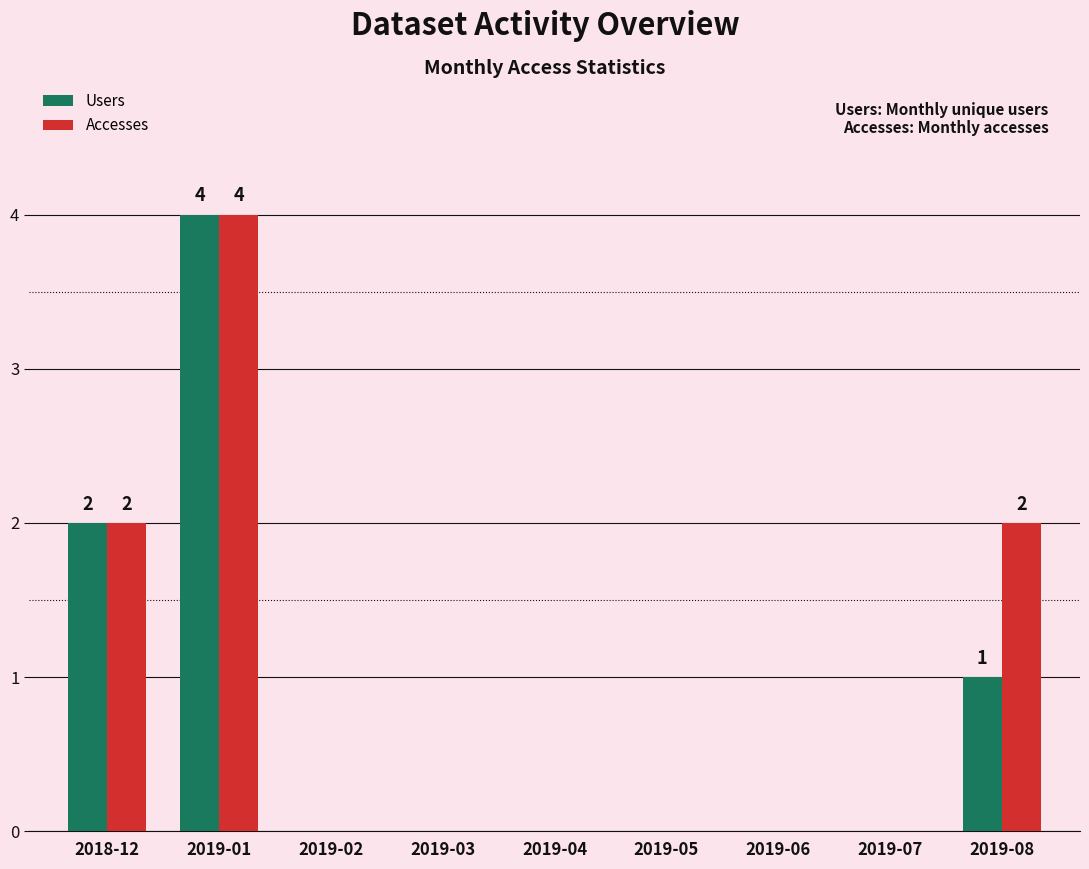

Which series has the largest total across all categories?

Accesses